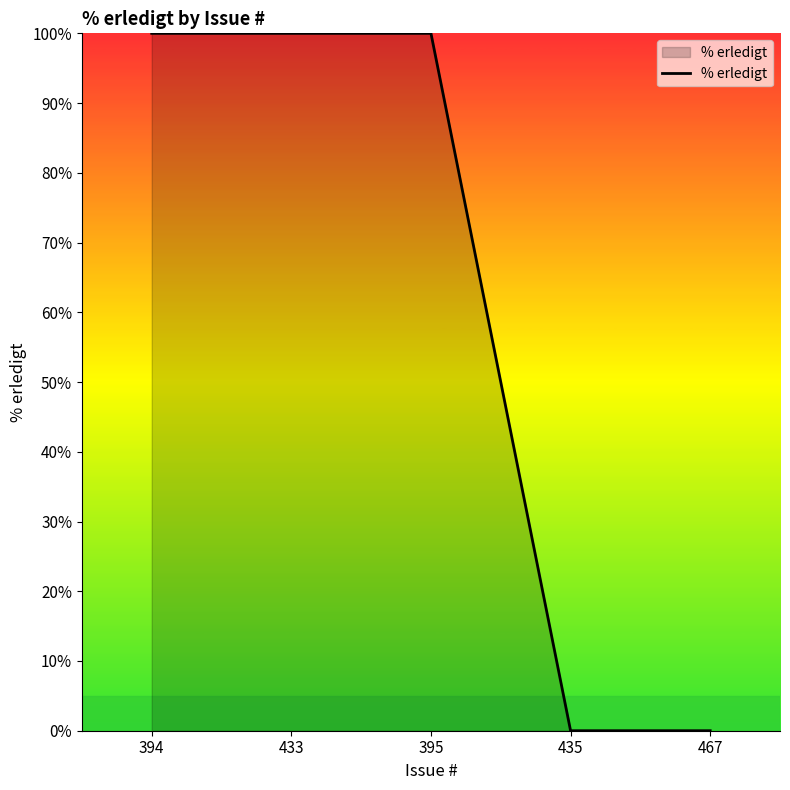

How many distinct data groups are displayed?

1